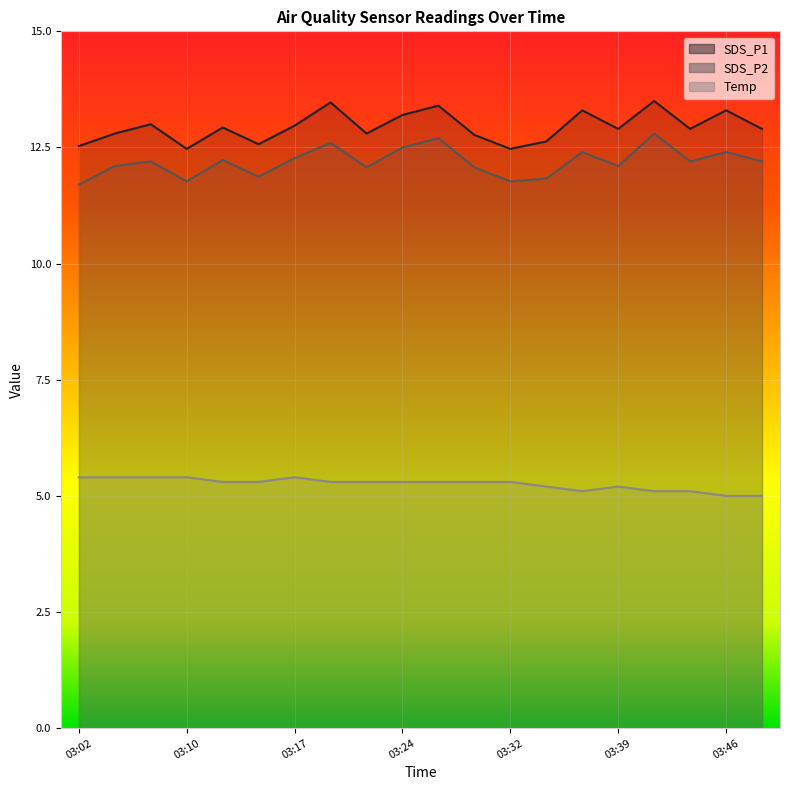

What is the greatest value displayed?

13.5